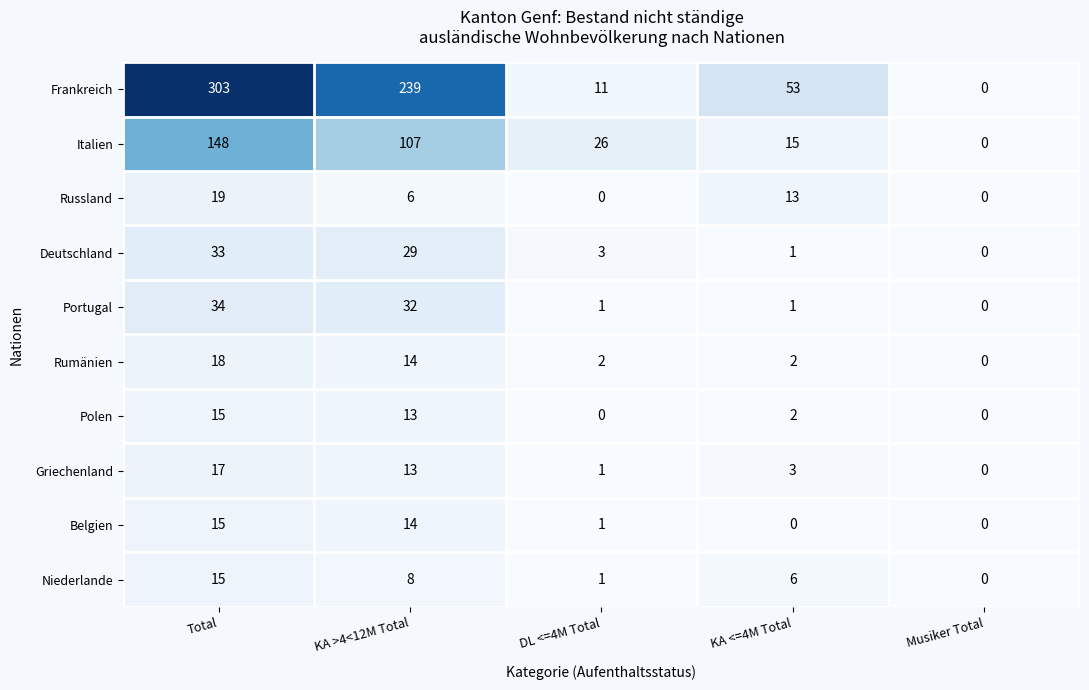

What is the total value across all series at KA >4<12M Total?

475